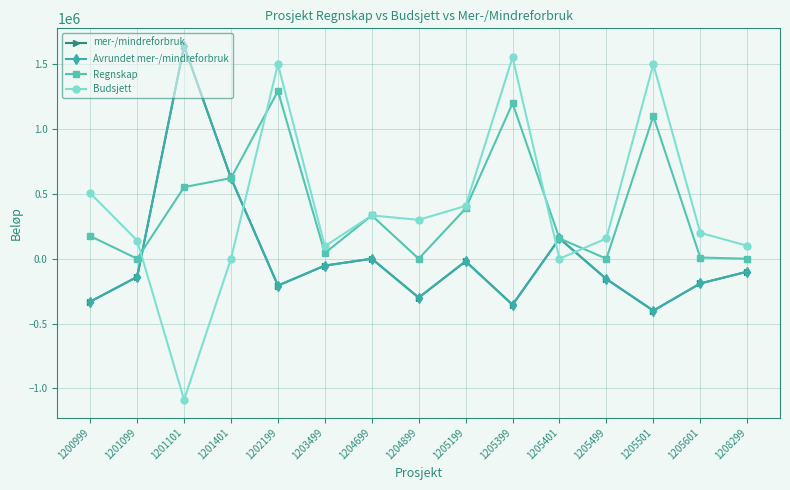

Where is mer-/mindreforbruk nearest to the value 619903?

1201401